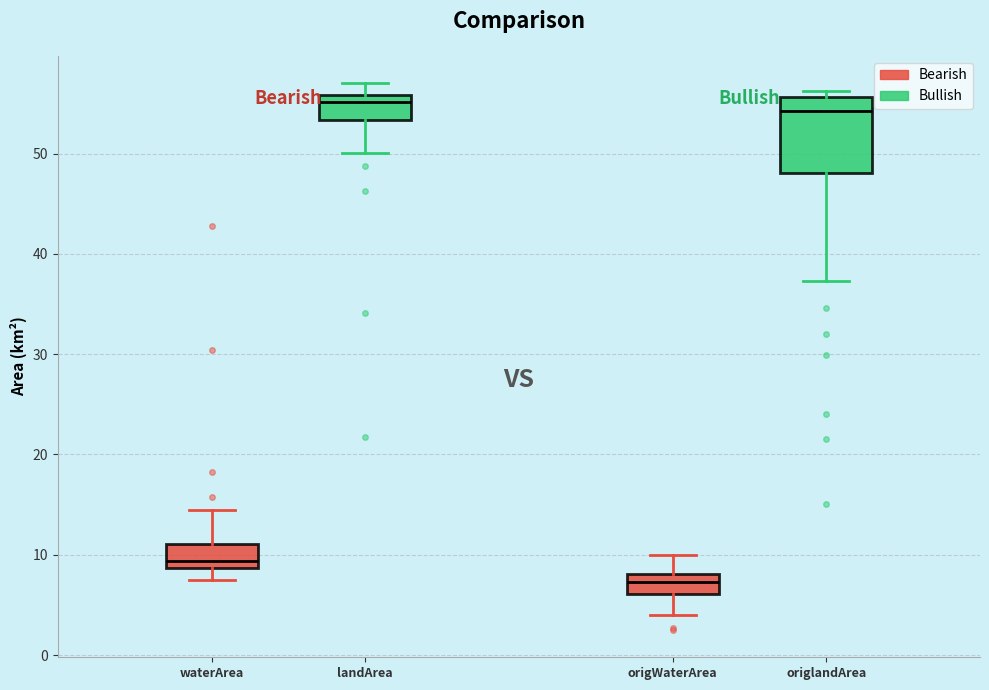

Reading left to right, transcribe this box plot: for each box, give where its median line is, the range the box spans, and where its two whiskers end, as read against the y-axis. The values are not printed on the chart, so give them approximately, as read against the axis.

waterArea: median 9 (just above the box's lower edge), box 9 to 11, whiskers 7 to 14
landArea: median 55, box 53 to 56, whiskers 50 to 57
origWaterArea: median 7, box 6 to 8, whiskers 4 to 10
origlandArea: median 54, box 48 to 56, whiskers 37 to 56 (just above the box's upper edge)